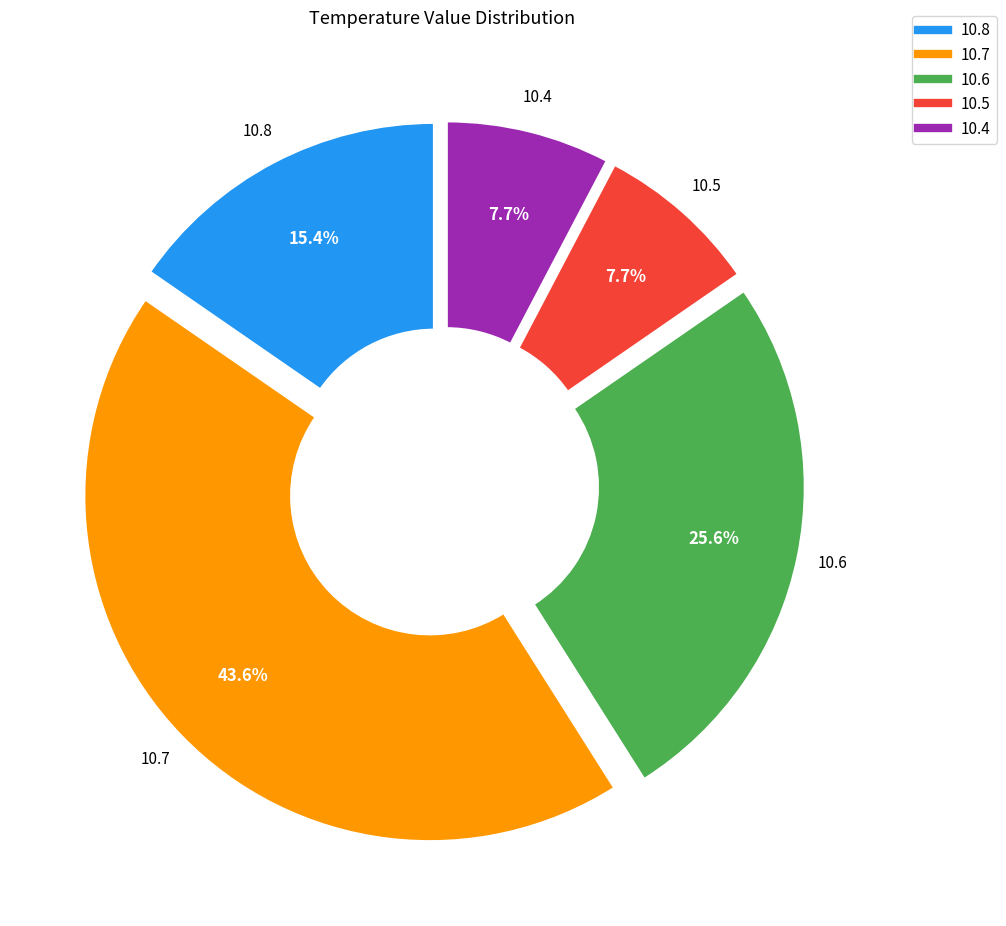

Is 10.8 the majority of the pie?

No